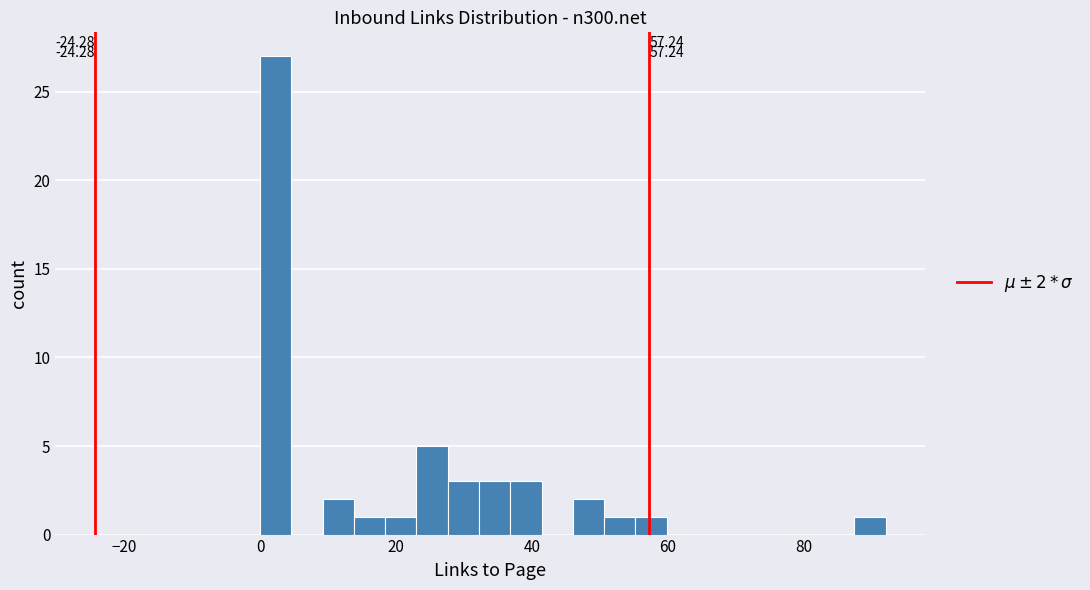

Around what value on the x-axis is the tallest bar? Give the approximate position of its centre, as read against the axis.

2